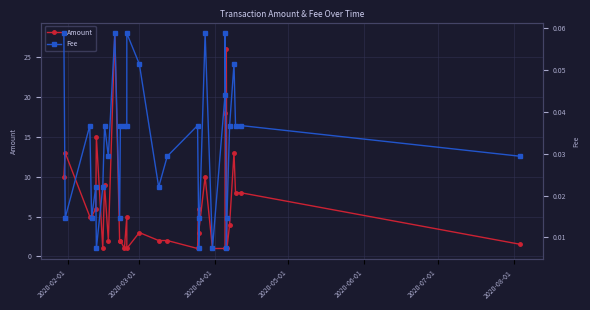

What is the value of the Amount point at the 7th from the left?

1.0